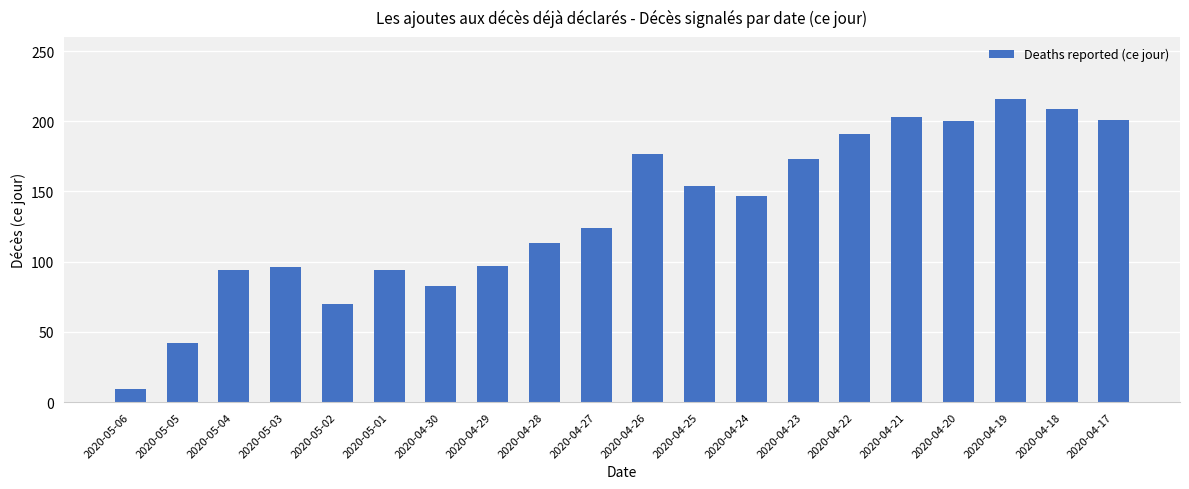

What is the greatest value displayed?

216